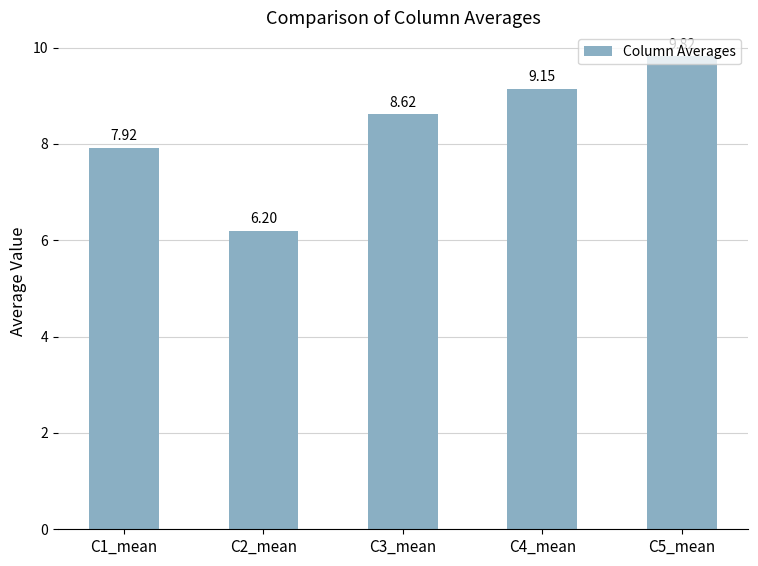

Rank the categories by value from highest to lowest.

C5_mean, C4_mean, C3_mean, C1_mean, C2_mean